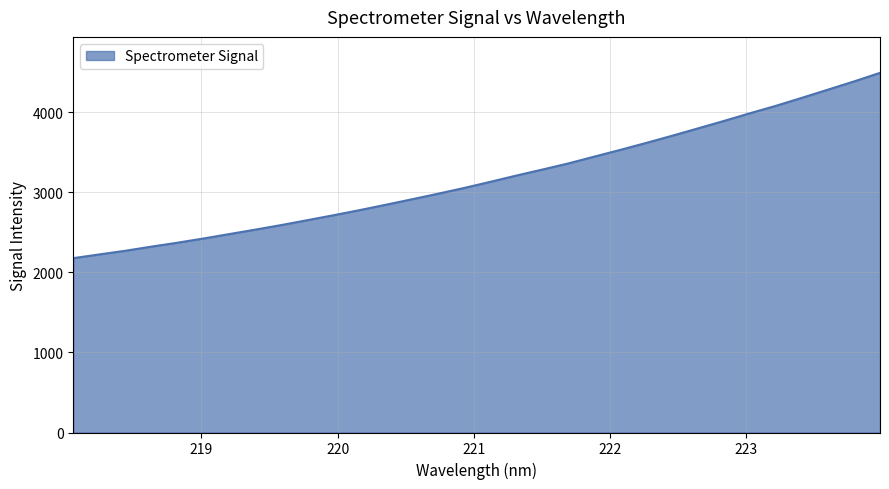

What is the maximum value shown in the chart?

4494.4